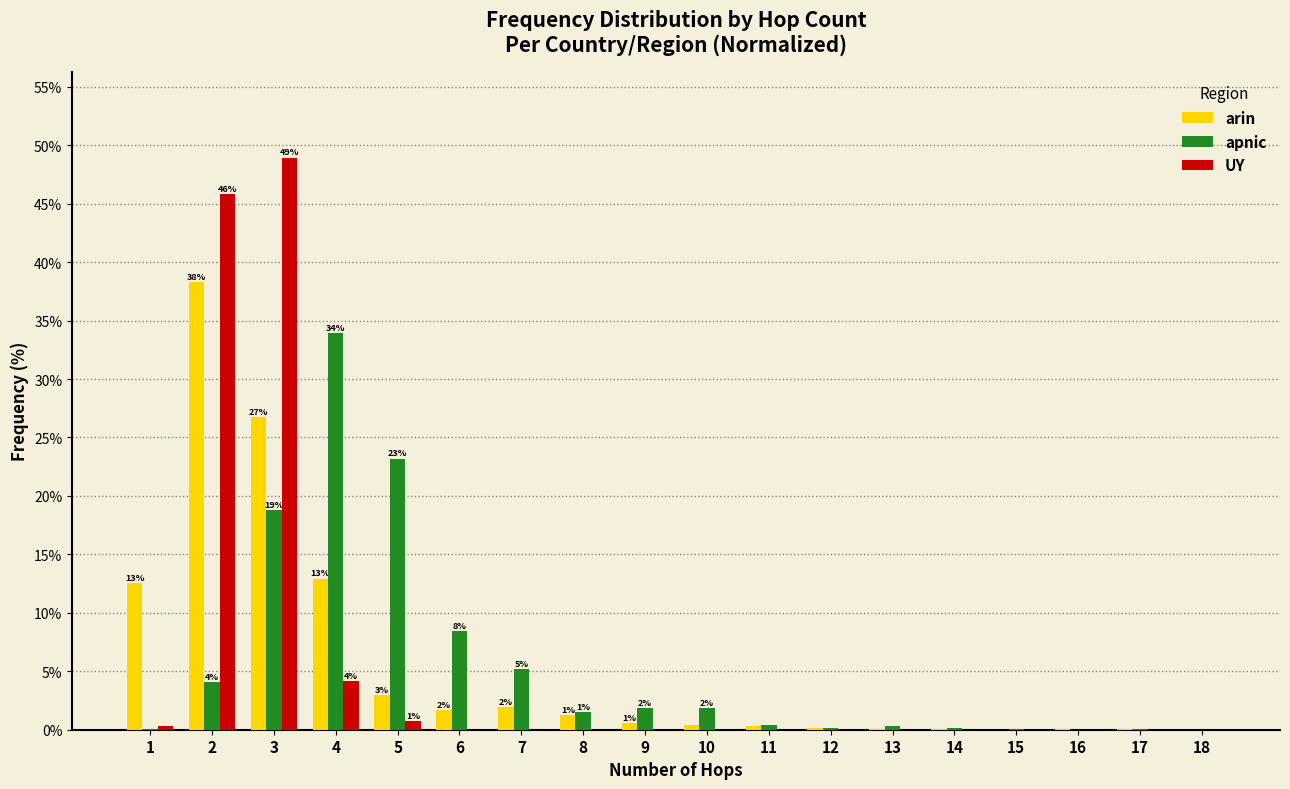

The value of UY at 9 is 0.0. True or false?

True